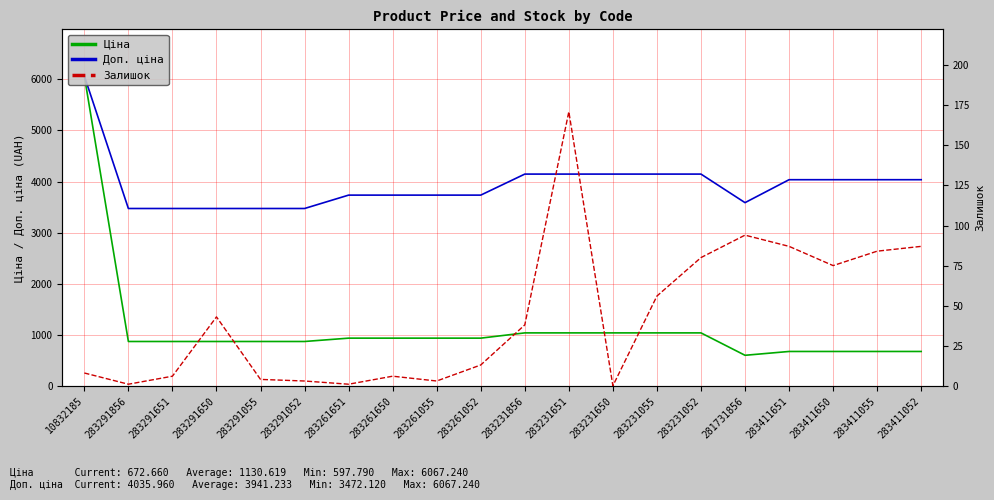

Reading left to right, what are all the values shown in this chart?

Ціна: 10832185=6067.2	283291856=868.0	283291651=868.0	283291650=868.0	283291055=868.0	283291052=868.0	283261651=933.5	283261650=933.5	283261055=933.5	283261052=933.5	283231856=1036.5	283231651=1036.5	283231650=1036.5	283231055=1036.5	283231052=1036.5	281731856=597.8	283411651=672.7	283411650=672.7	283411055=672.7	283411052=672.7
Доп. ціна: 10832185=6067.2	283291856=3472.1	283291651=3472.1	283291650=3472.1	283291055=3472.1	283291052=3472.1	283261651=3734.2	283261650=3734.2	283261055=3734.2	283261052=3734.2	283231856=4145.9	283231651=4145.9	283231650=4145.9	283231055=4145.9	283231052=4145.9	281731856=3586.7	283411651=4036.0	283411650=4036.0	283411055=4036.0	283411052=4036.0
Залишок: 10832185=8.0	283291856=1.0	283291651=6.0	283291650=43.0	283291055=4.0	283291052=3.0	283261651=1.0	283261650=6.0	283261055=3.0	283261052=13.0	283231856=38.0	283231651=171.0	283231650=0.0	283231055=56.0	283231052=80.0	281731856=94.0	283411651=87.0	283411650=75.0	283411055=84.0	283411052=87.0